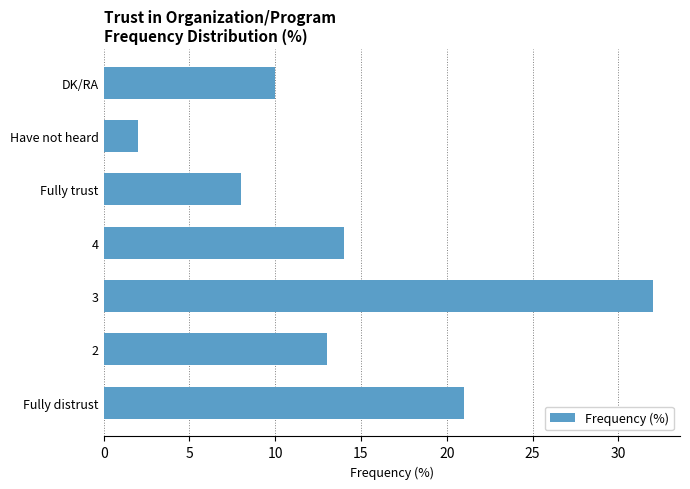

How many series are shown in this chart?

1